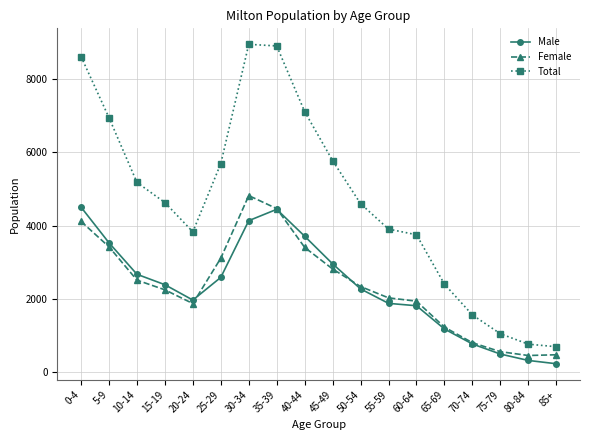

At which category does Female reach its first local peak?

30-34